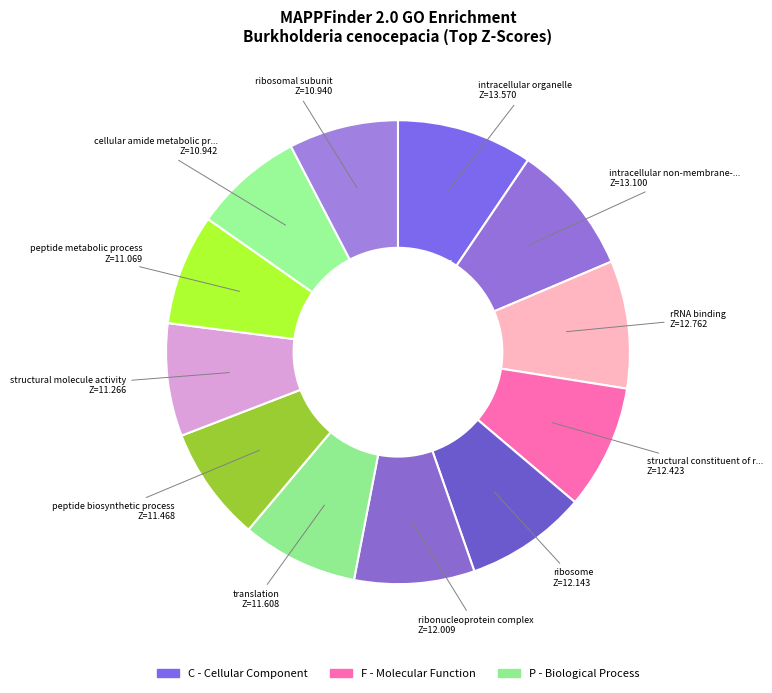

How many slices are in this pie chart?

12